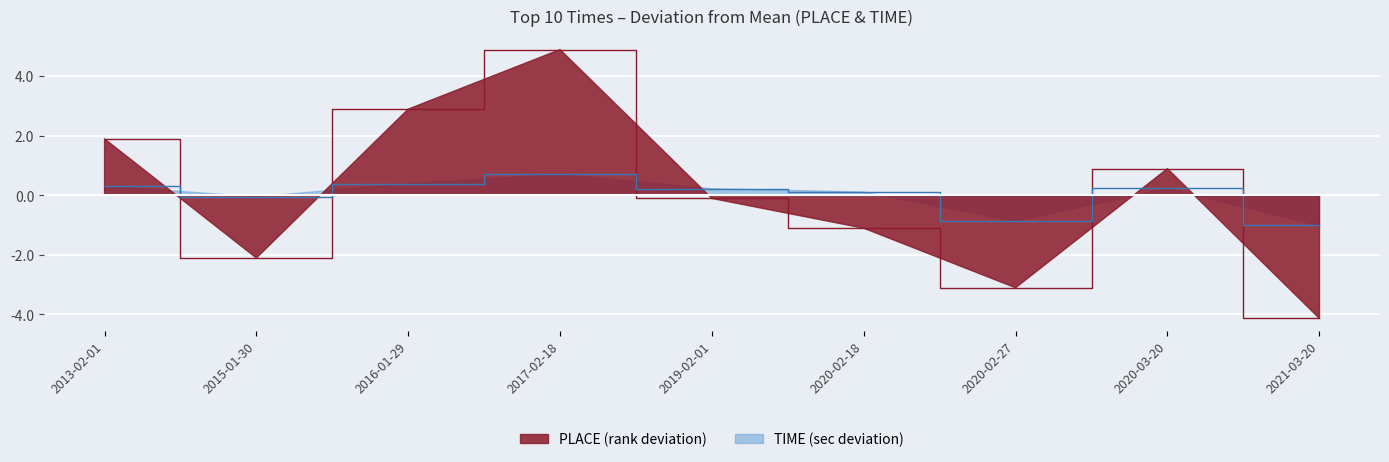

What position from the right is 2019-02-01?

5